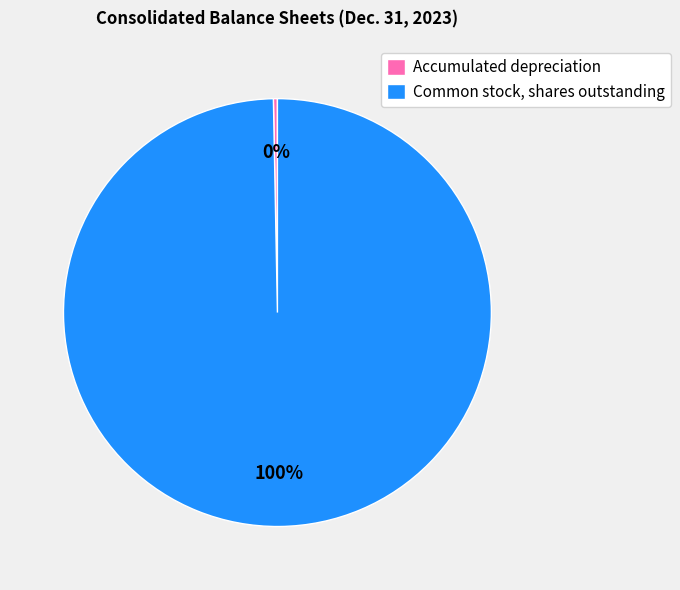

Is there any slice that represents more than half of the pie?

Yes